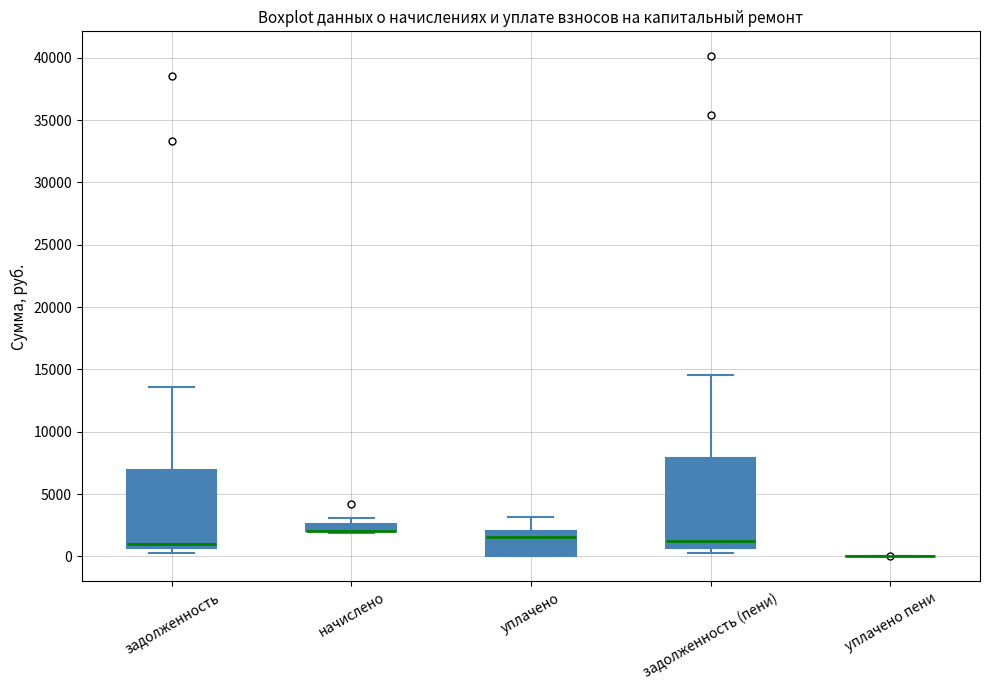

Where is the lower edge of the box for начислено on the y-axis? The values are not printed on the chart, so give them approximately, as read against the axis.

2000